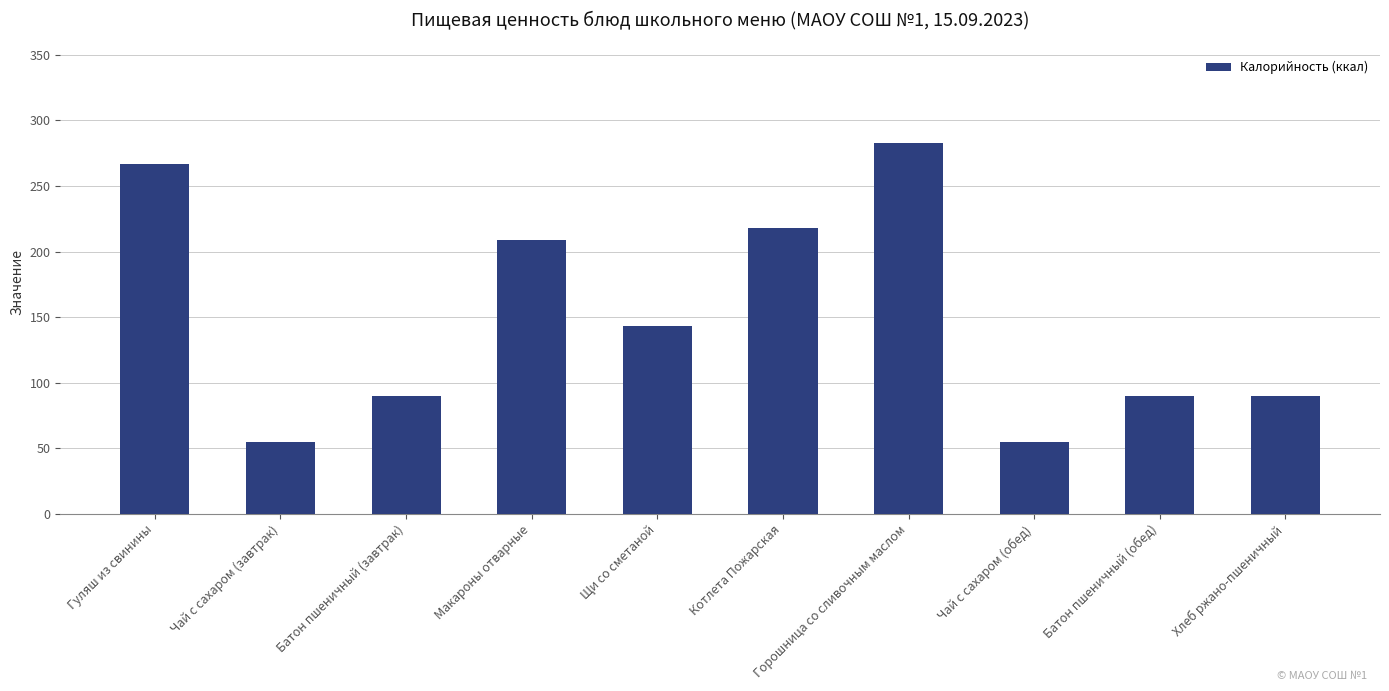

What is the sum of all values?

1500